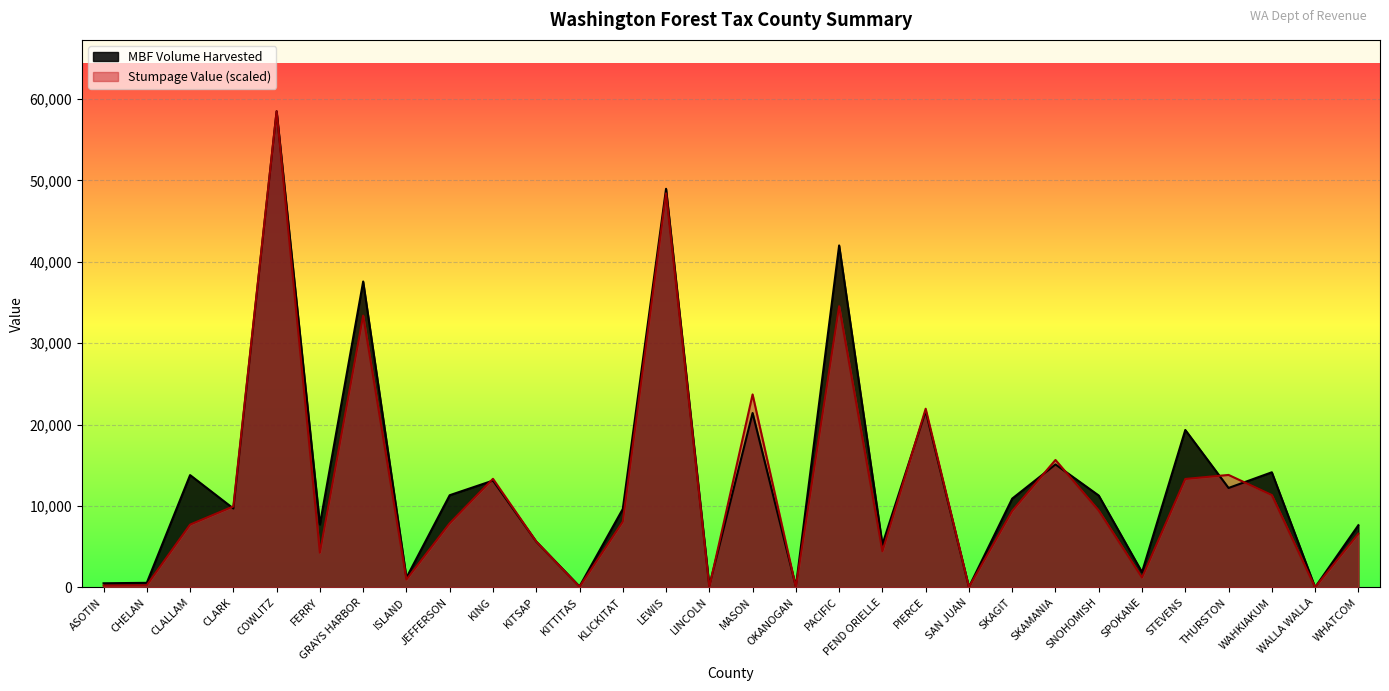

What is the label of the 15th point from the left?

LINCOLN